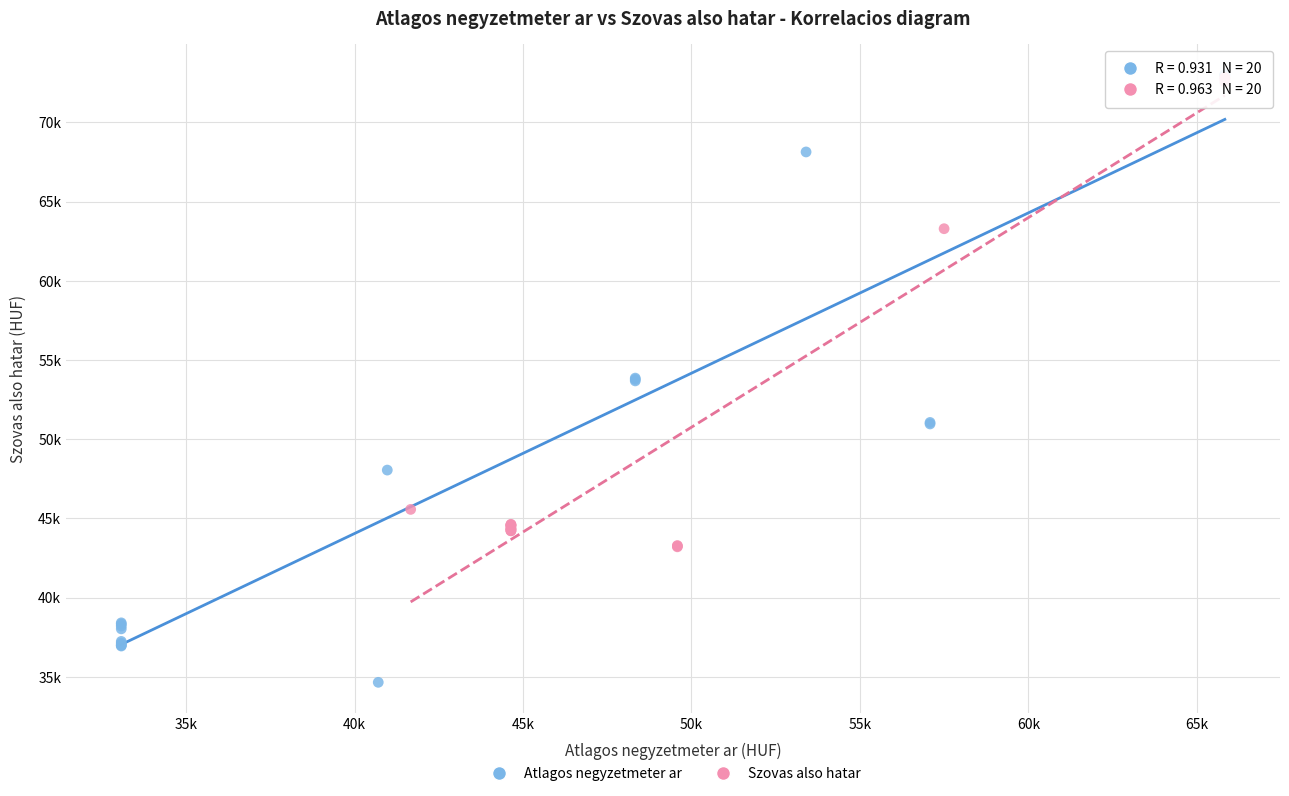

Which series has the widest spread of Y values?

Atlagos negyzetmeter ar